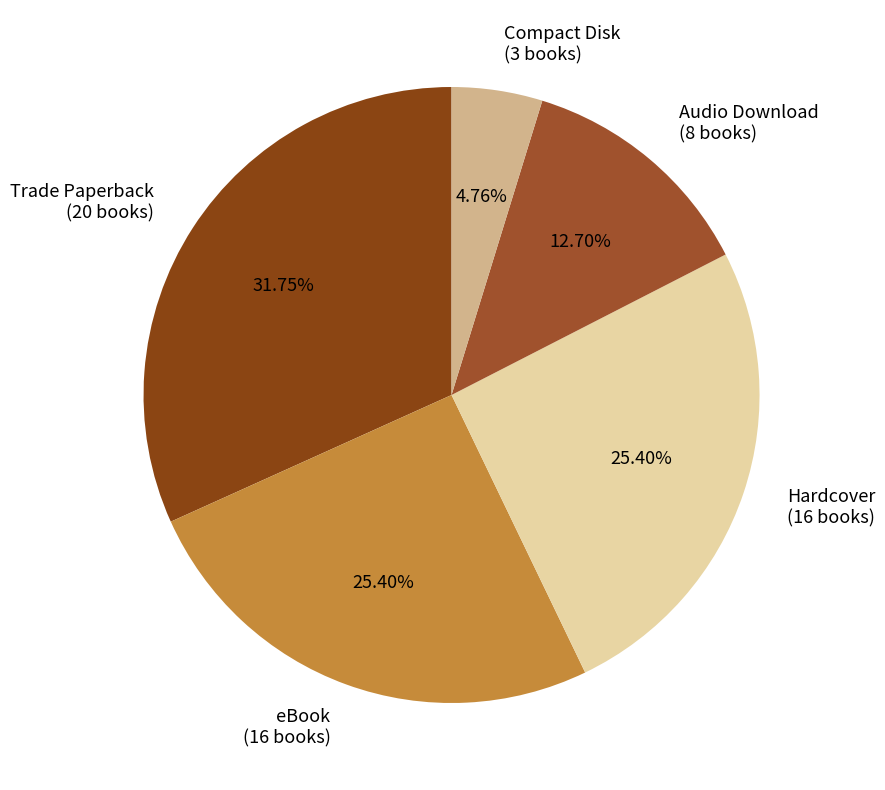

To the nearest percent, what percentage of the pie is Trade Paperback?

32%